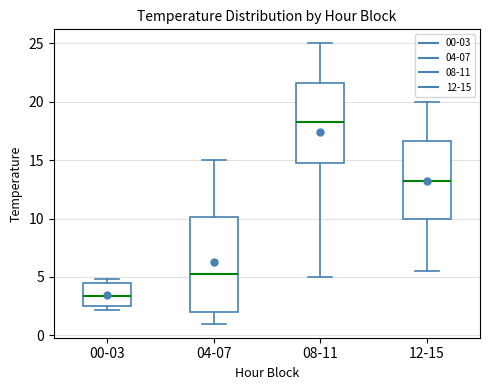

Reading left to right, transcribe this box plot: for each box, give where its median line is, the range the box spans, and where its two whiskers end, as read against the y-axis. The values are not printed on the chart, so give them approximately, as read against the axis.

00-03: median 3.5, box 2.5 to 4.5, whiskers 2.0 to 5.0
04-07: median 5.5, box 2.0 to 10.0, whiskers 1.0 to 15.0
08-11: median 18.5, box 15.0 to 21.5, whiskers 5.0 to 25.0
12-15: median 13.5, box 10.0 to 16.5, whiskers 5.5 to 20.0